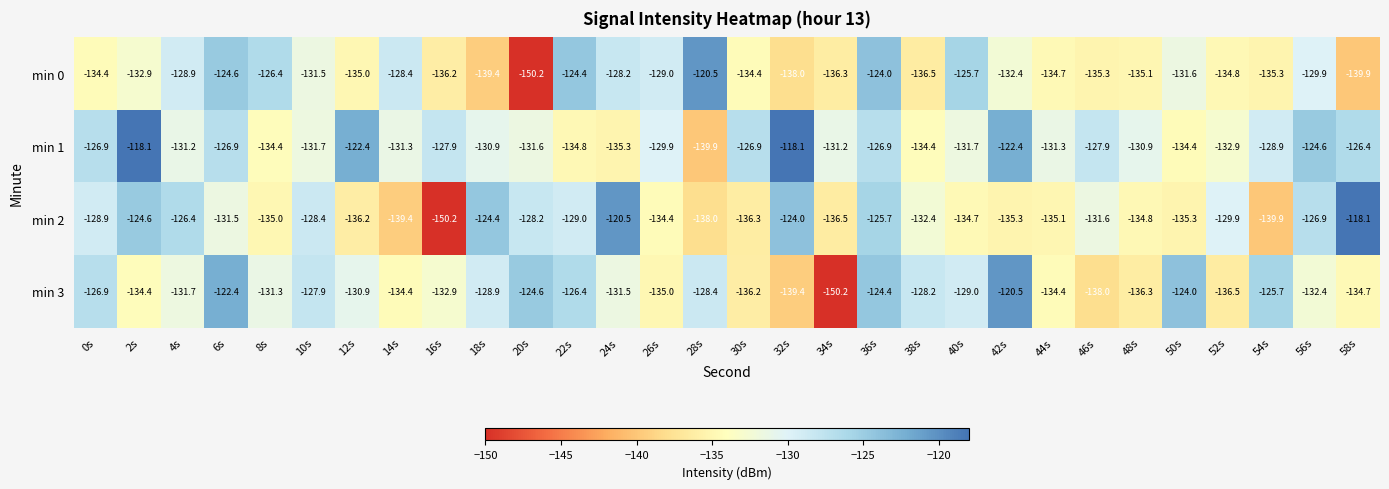

The min 1 series shows -229.6 at 54s. True or false?

False